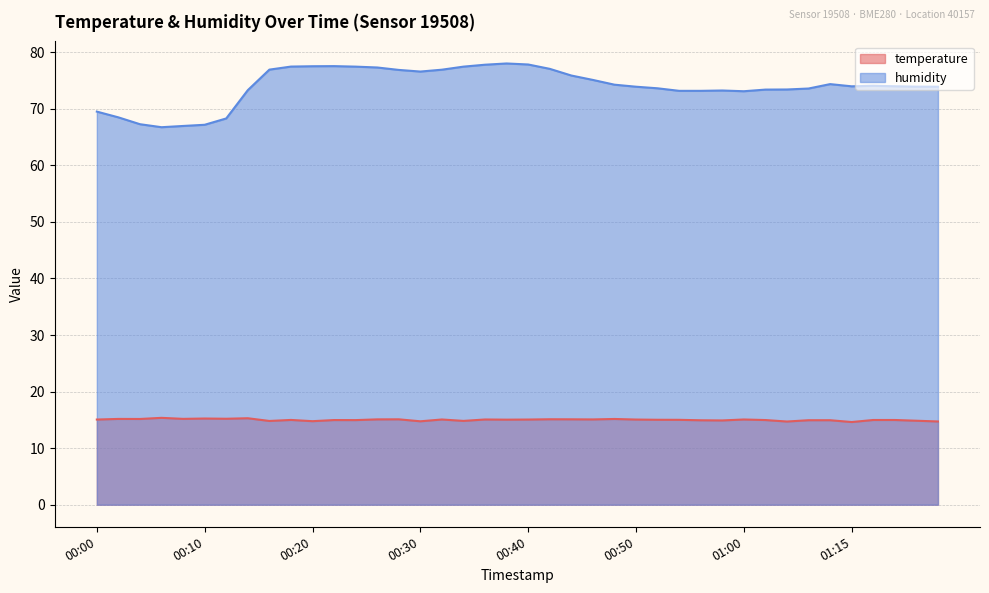

Reading left to right, extract all data points from this chart.

temperature: 15.1	15.2	15.2	15.4	15.2	15.2	15.2	15.3	14.8	15.0	14.8	15.0	15.0	15.1	15.1	14.8	15.1	14.8	15.1	15.0	15.1	15.1	15.1	15.1	15.2	15.1	15.0	15.0	14.9	14.9	15.1	15.0	14.7	14.9	14.9	14.6	15.0	15.0	14.8	14.7
humidity: 69.5	68.5	67.3	66.8	67.0	67.2	68.3	73.3	76.9	77.5	77.5	77.5	77.5	77.3	76.9	76.6	76.9	77.5	77.8	78.0	77.8	77.1	75.9	75.1	74.3	73.9	73.6	73.2	73.2	73.2	73.1	73.4	73.4	73.6	74.4	74.0	74.1	74.0	73.9	73.9